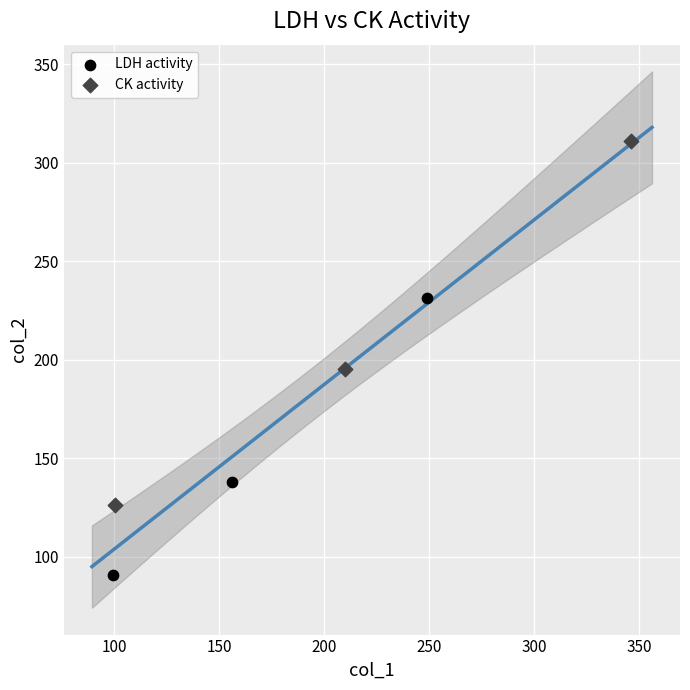

Which series contains the lowest Y value?

LDH activity